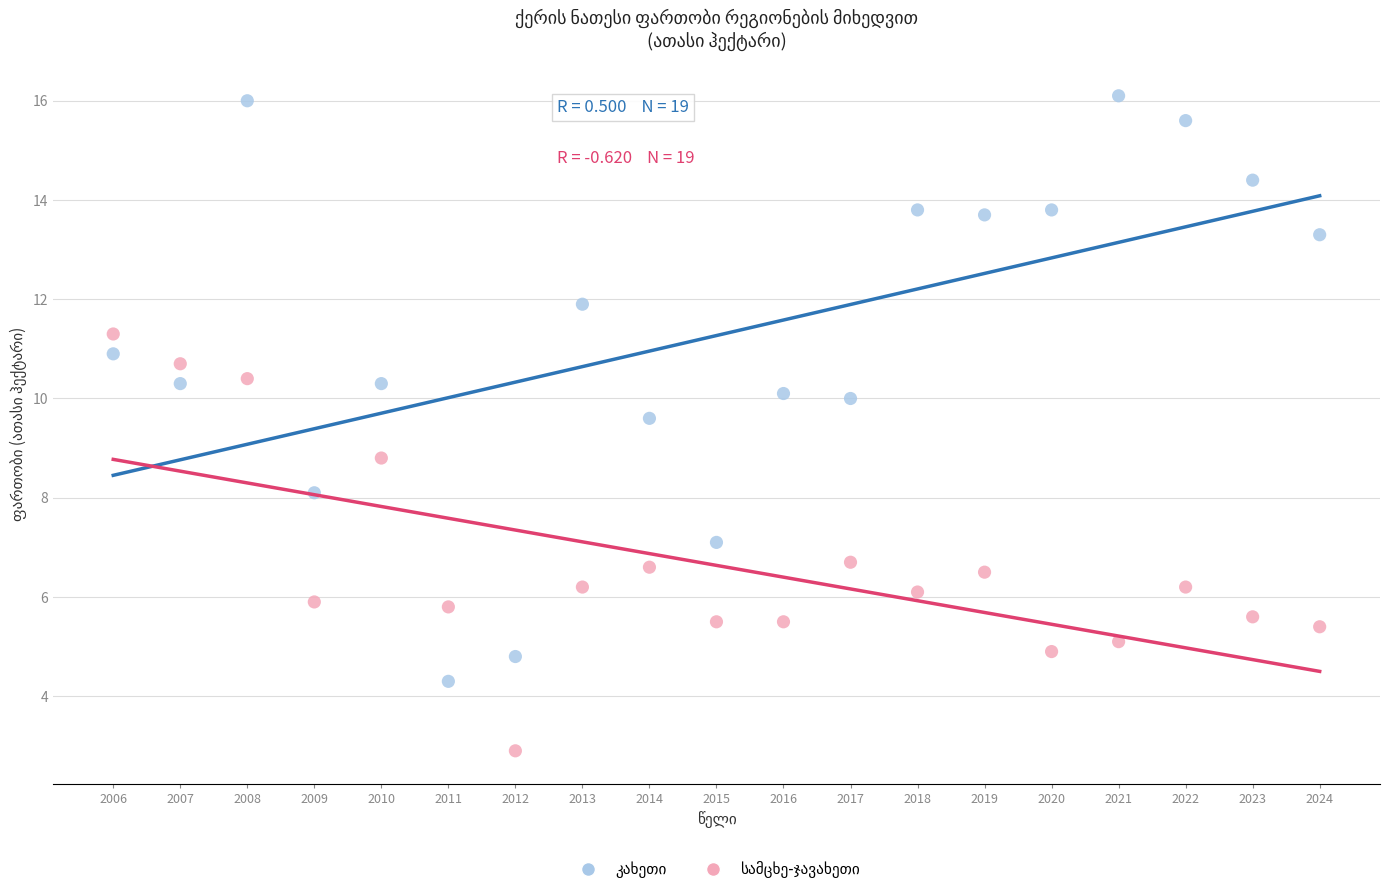

Across all series, what Y value is closest to 9?

8.8